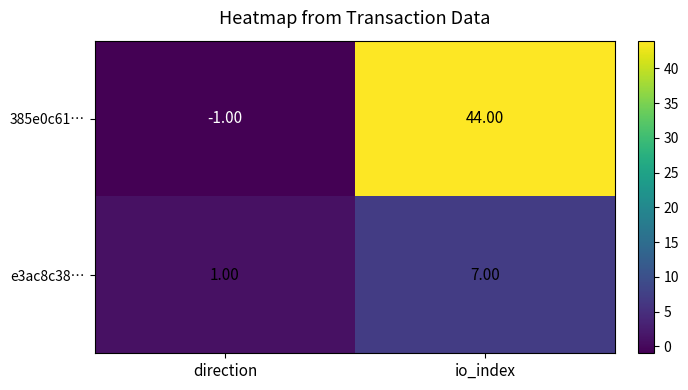

How many data points in 385e0c61… are less than 44?

1